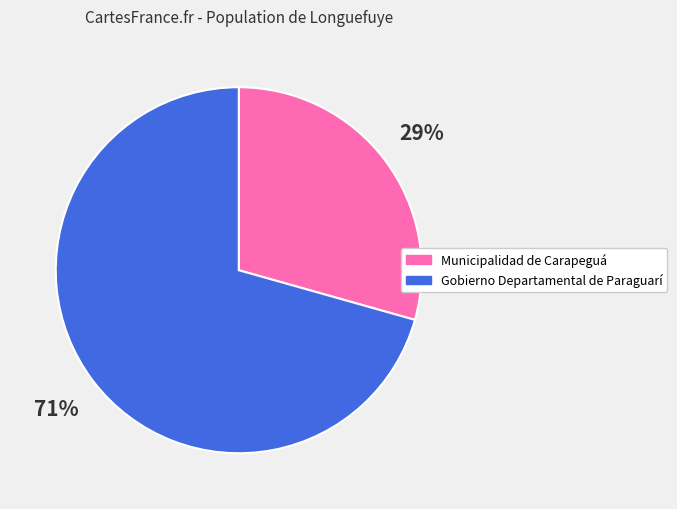

Is the sum of Gobierno Departamental de Paraguarí and Municipalidad de Carapeguá greater than half?

Yes